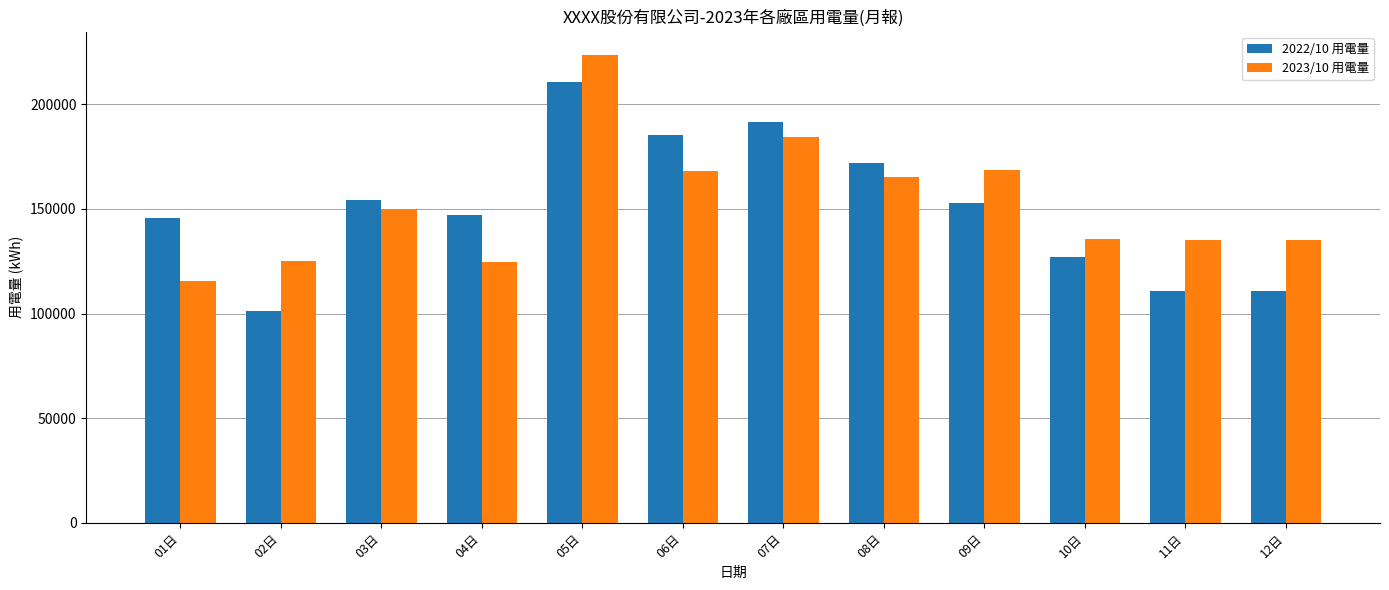

At which category does the chart reach its minimum across all series?

02日